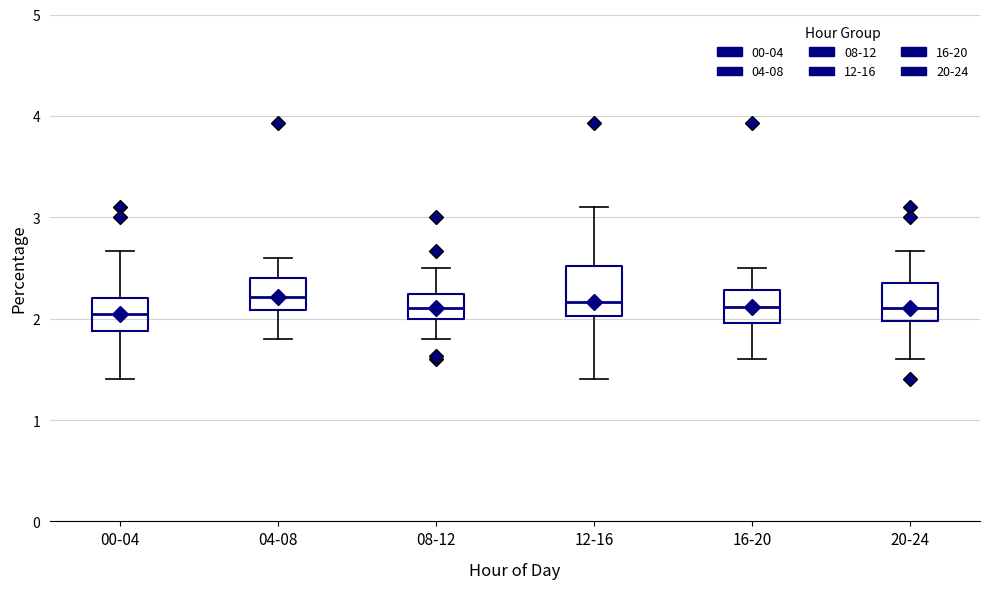

Where does the median line of the box for 04-08 sit on the y-axis? The values are not printed on the chart, so give them approximately, as read against the axis.

2.2